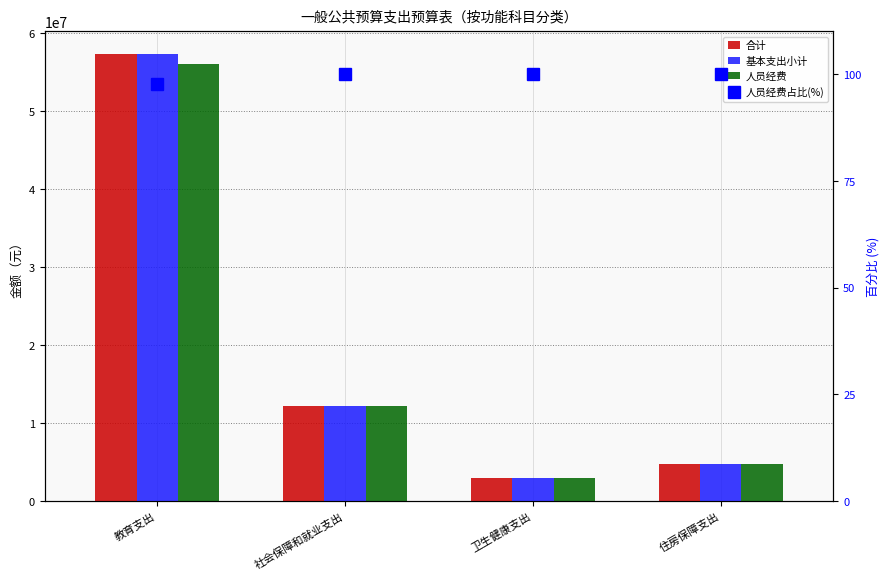

What is the sum of the 人员经费占比(%) values at 社会保障和就业支出 and 卫生健康支出?

200.0